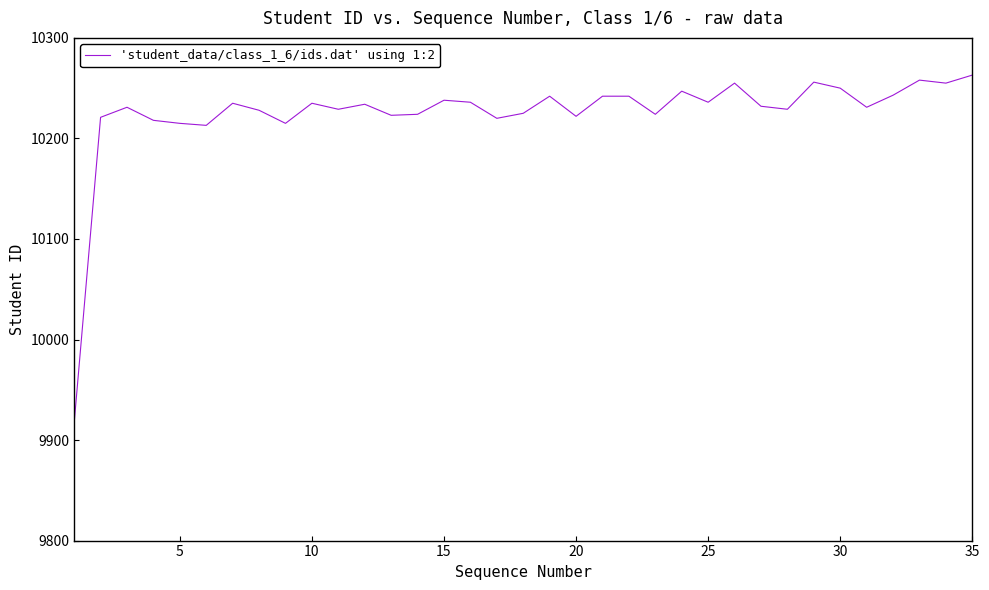

What is the smallest value displayed?

9917